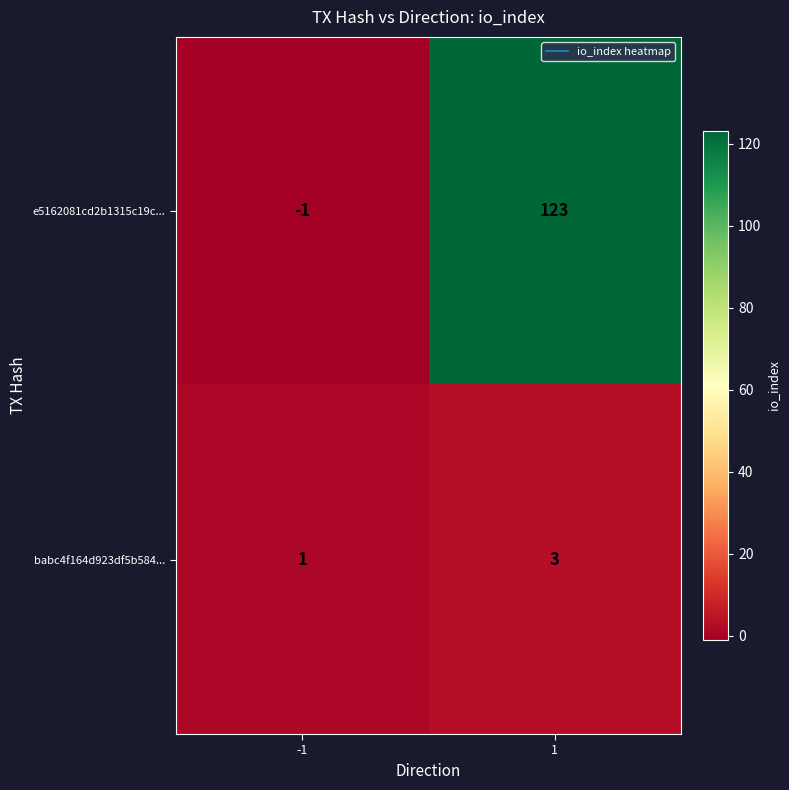

What is the maximum value shown in the chart?

123